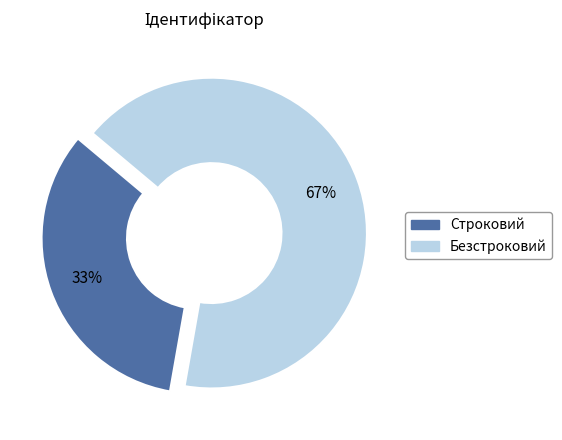

Rank the categories by value from highest to lowest.

Безстроковий, Строковий